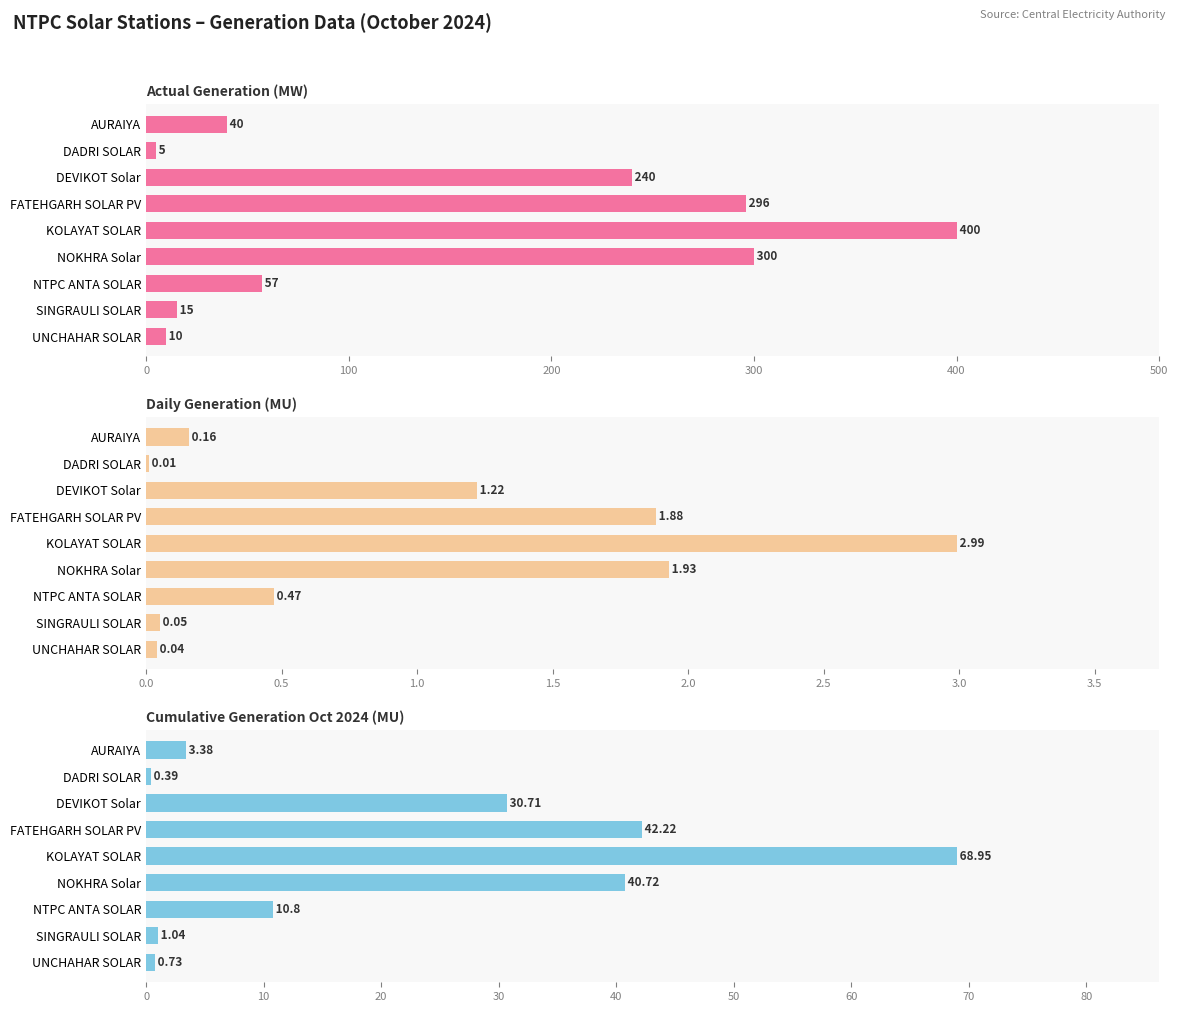

The Actual Generation (MW) series shows 40.0 at AURAIYA. True or false?

True